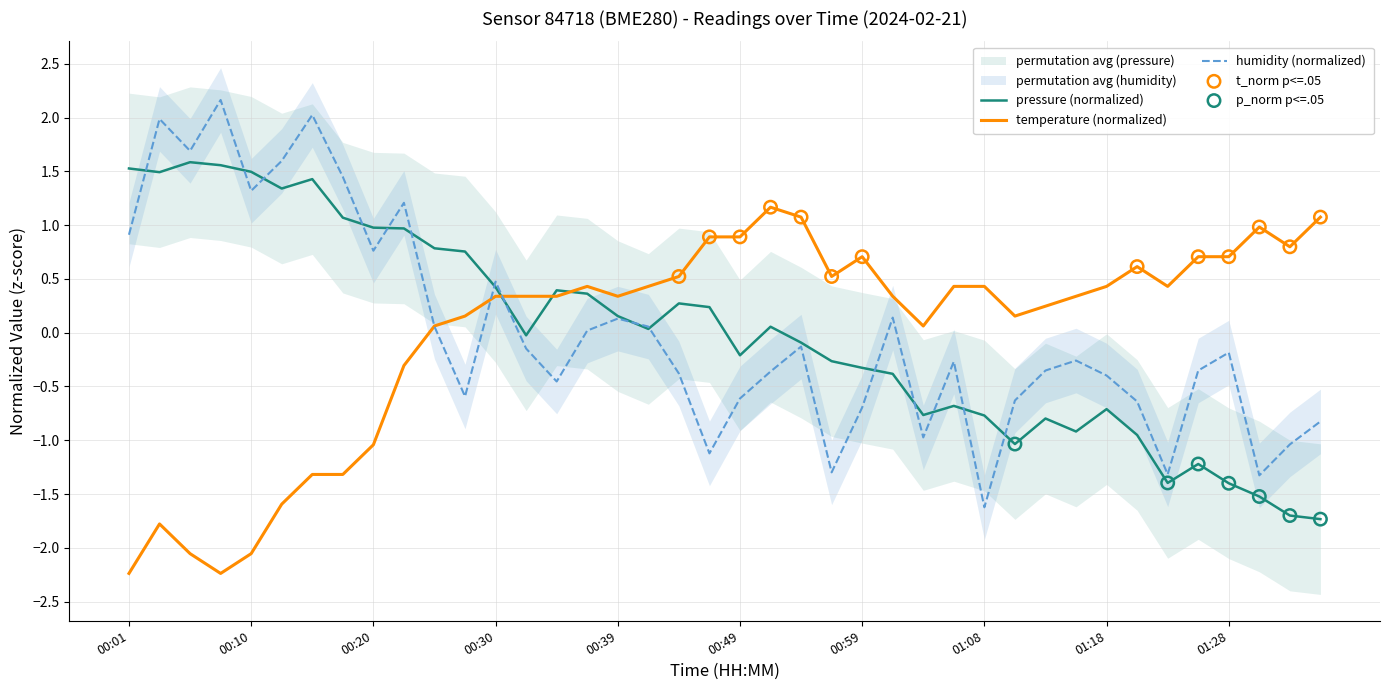

Is the value of pressure at 01:30 greater than the value of temperature at 00:47?

No